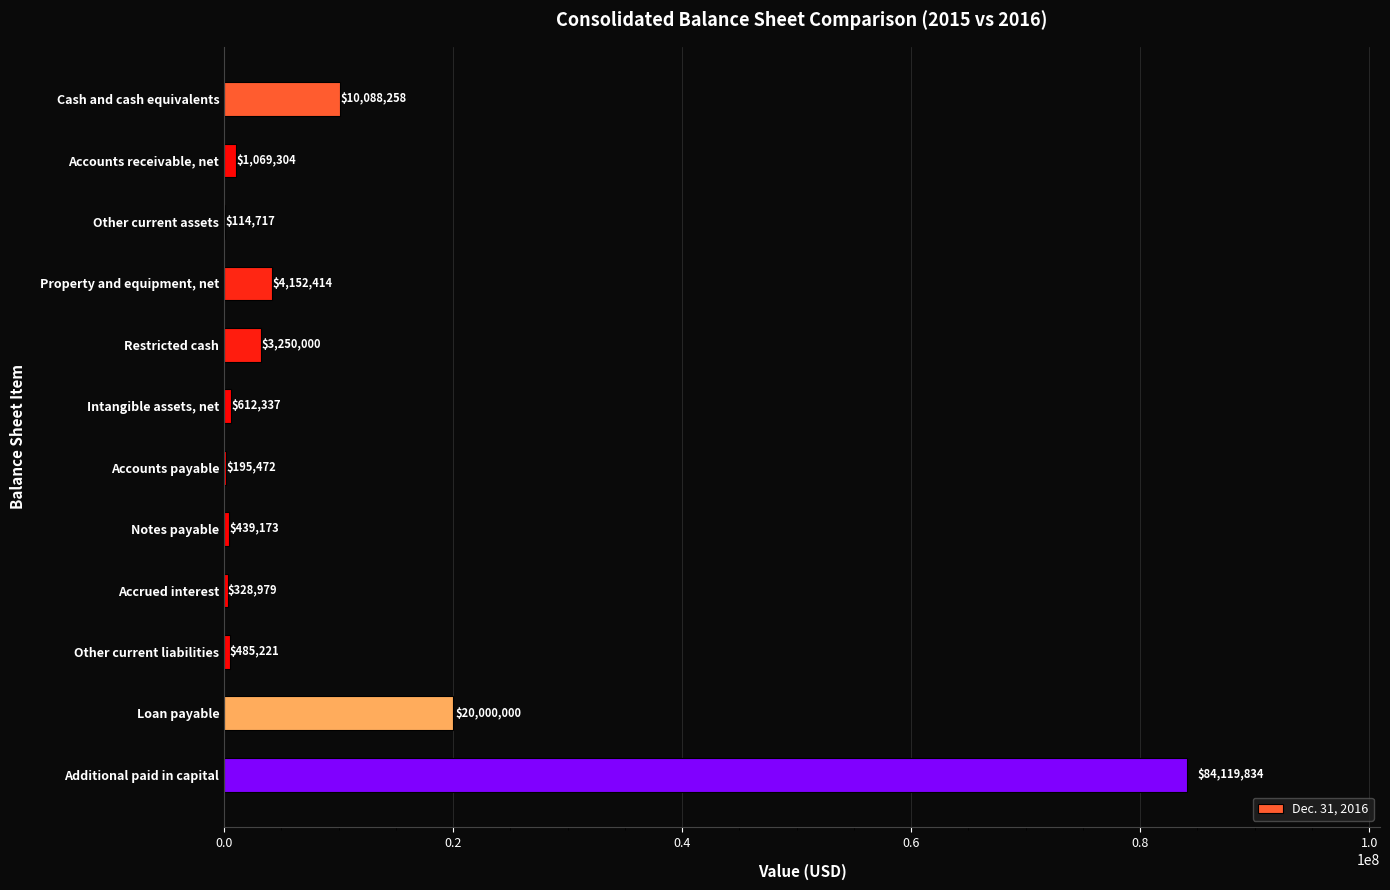

Are the bars horizontal?

Yes